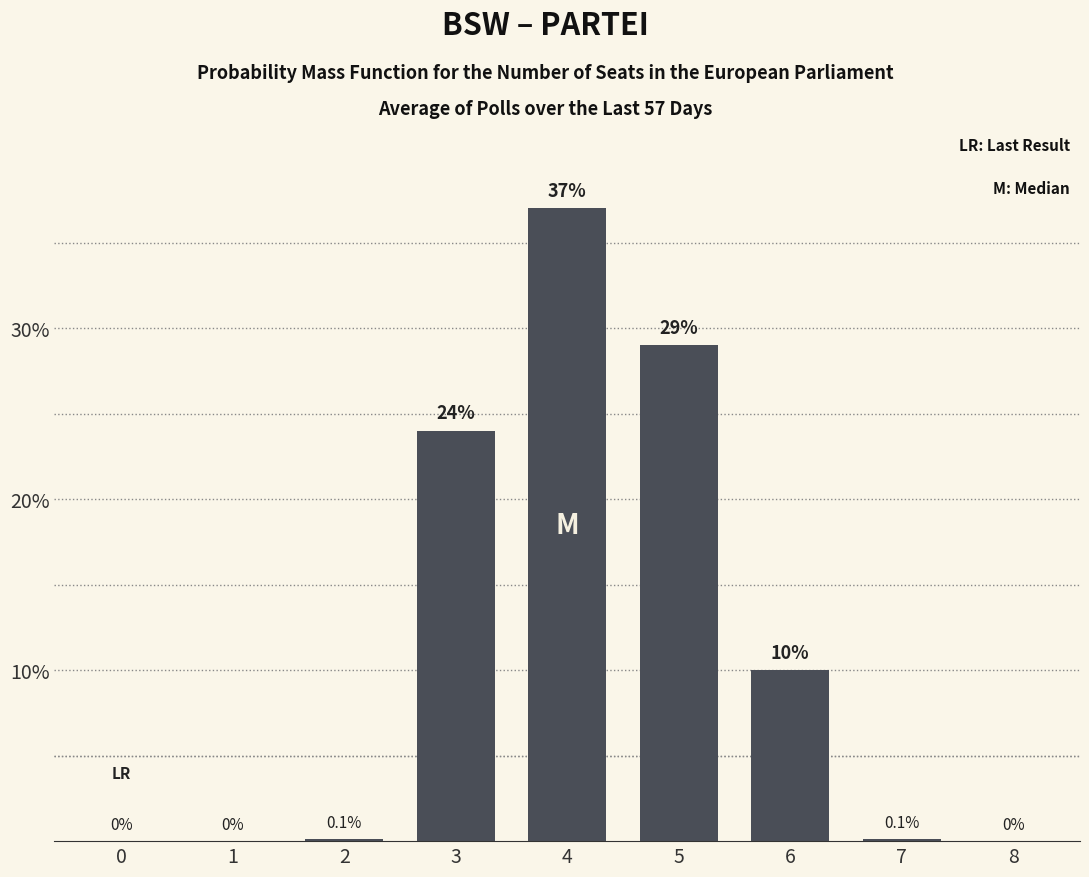

At which label is the value closest to 18?

3